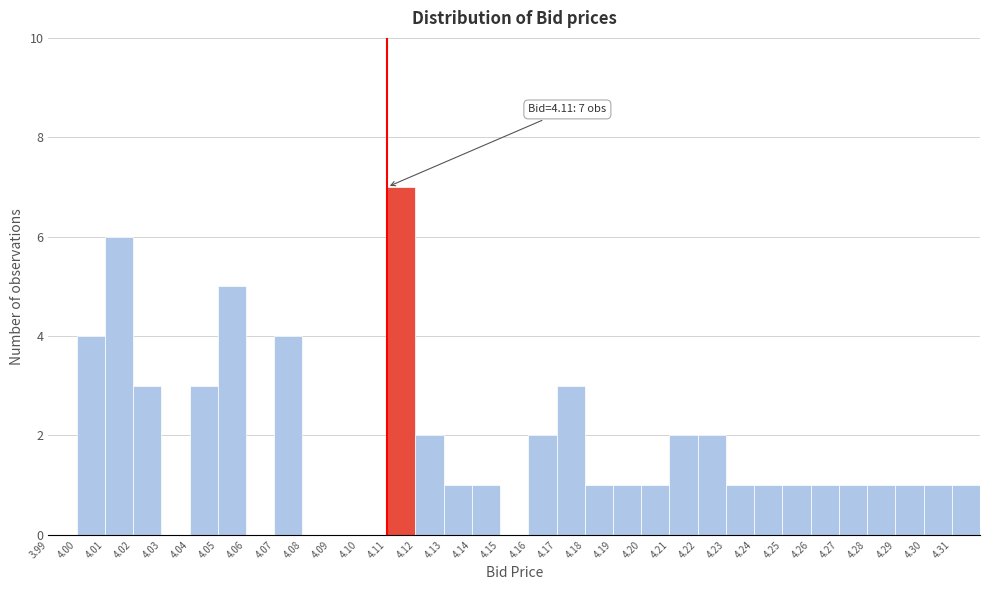

Over which range of the x-axis is the bar tallest?

4.11 to 4.12